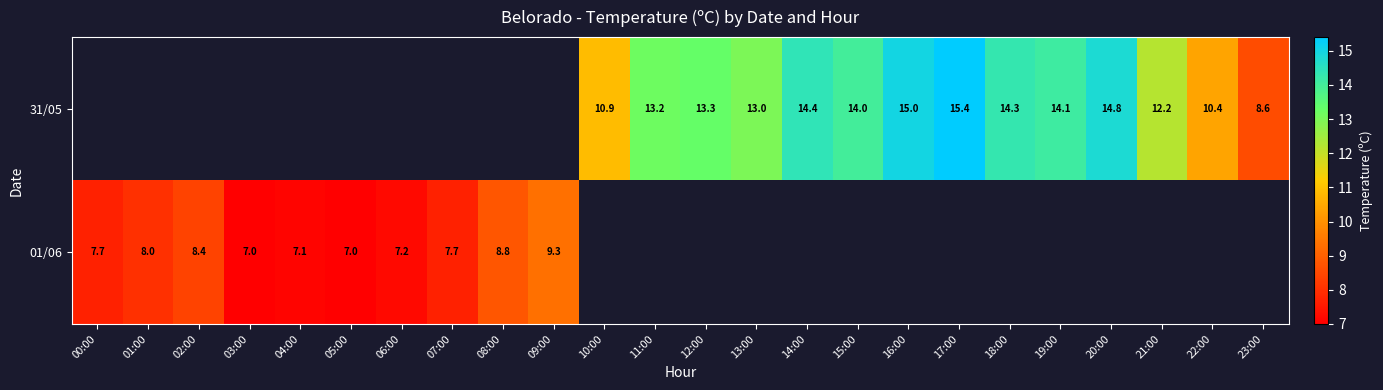

True or false: 31/05 has a value of 12.2 at 21:00.

True